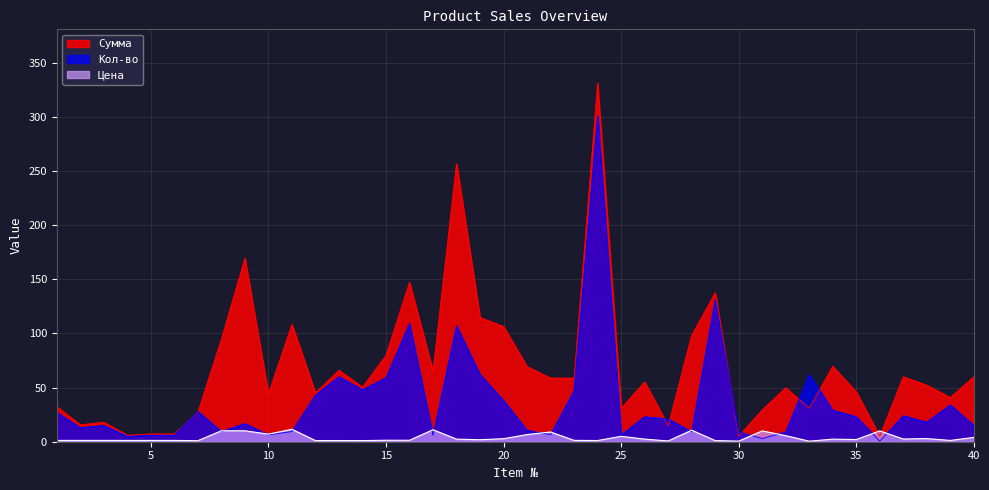

Reading right to left, transcribe all the data shown in this chart.

Сумма: 60.0	40.8	52.2	60.0	5.1	46.0	69.6	31.0	49.8	29.4	5.0	137.6	98.1	14.7	55.2	30.9	331.1	58.8	58.8	69.3	106.4	114.7	256.8	64.8	147.2	79.7	50.4	66.0	45.1	108.3	44.2	169.5	94.6	27.2	7.2	7.2	6.0	18.0	15.6	32.4
Кол-во: 15.0	34.0	18.0	24.0	0.5	23.0	29.0	62.0	8.9	2.9	9.0	131.0	9.2	21.0	23.0	6.2	301.0	47.0	6.5	10.5	38.0	62.0	107.0	5.8	109.0	59.0	48.0	60.0	43.0	9.4	6.3	16.8	9.4	28.0	6.0	6.0	5.0	15.0	13.0	27.0
Цена: 4.0	1.2	2.9	2.5	10.0	2.0	2.4	0.5	5.6	10.0	0.6	1.1	10.7	0.7	2.4	5.0	1.1	1.2	9.0	6.6	2.8	1.9	2.4	11.1	1.4	1.4	1.1	1.1	1.1	11.5	7.0	10.1	10.1	1.0	1.2	1.2	1.2	1.2	1.2	1.2